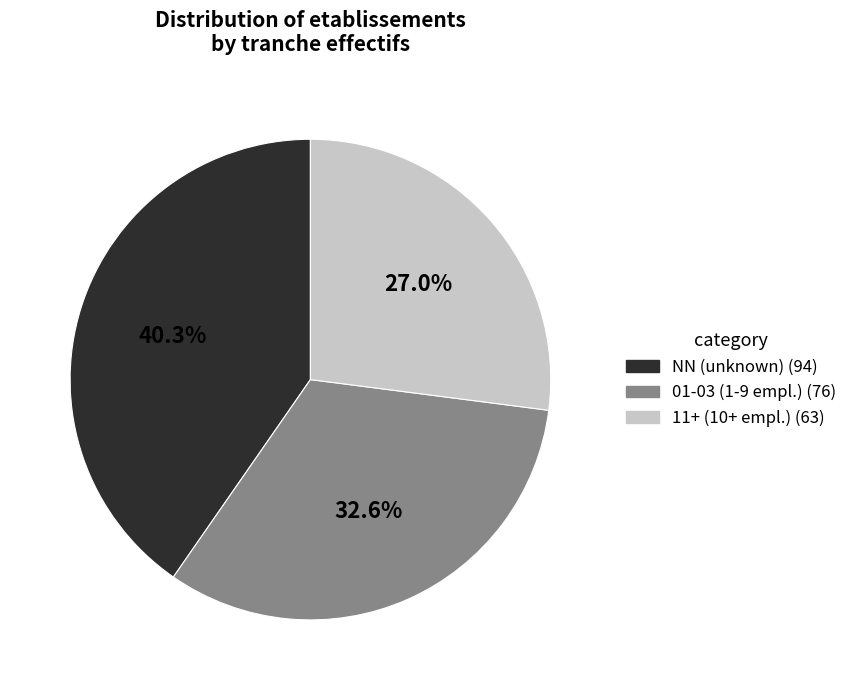

Is there any slice that represents more than half of the pie?

No